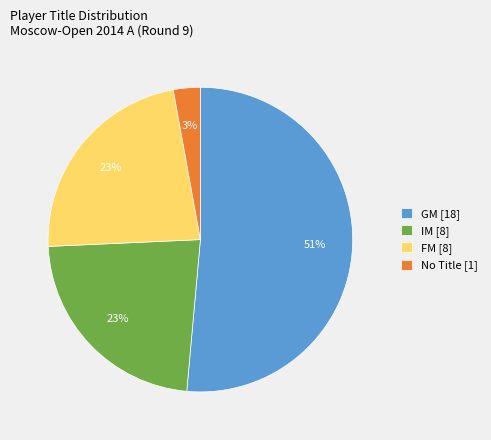

To the nearest percent, what is the average slice percentage?

25%